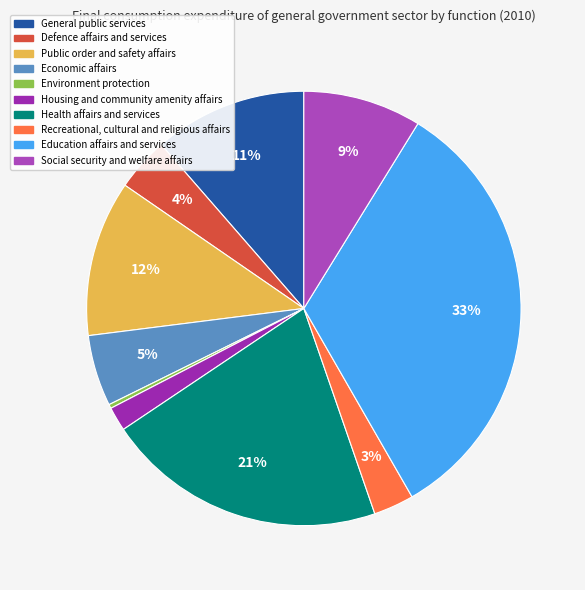

What is the change in value from Public order and safety affairs to Housing and community amenity affairs?

-9.8